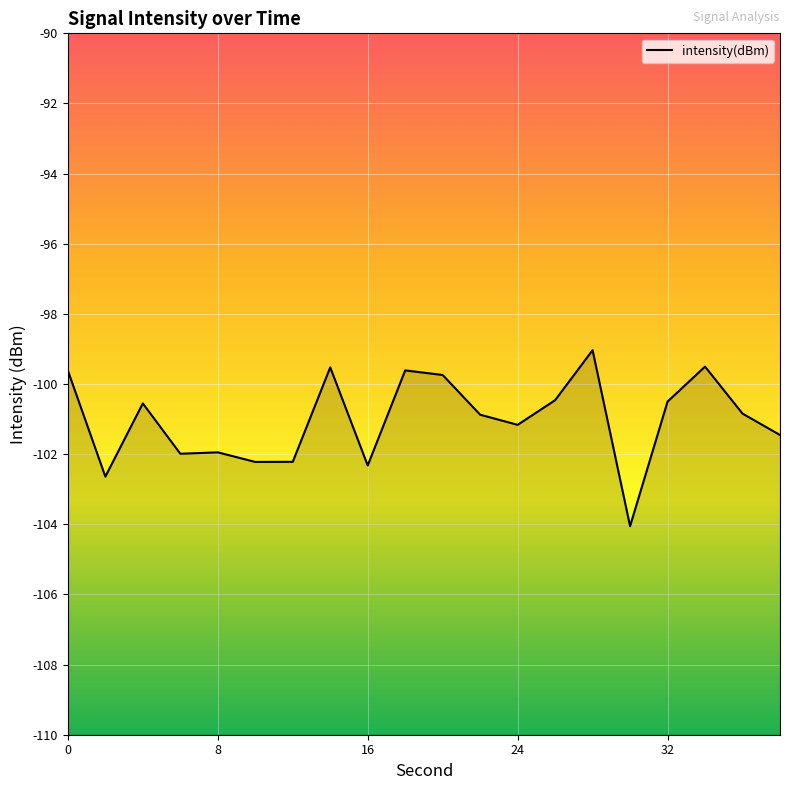

Reading left to right, what are all the values shown in this chart?

-99.6	-102.6	-100.6	-102.0	-101.9	-102.2	-102.2	-99.5	-102.3	-99.6	-99.7	-100.9	-101.2	-100.5	-99.0	-104.1	-100.5	-99.5	-100.8	-101.5